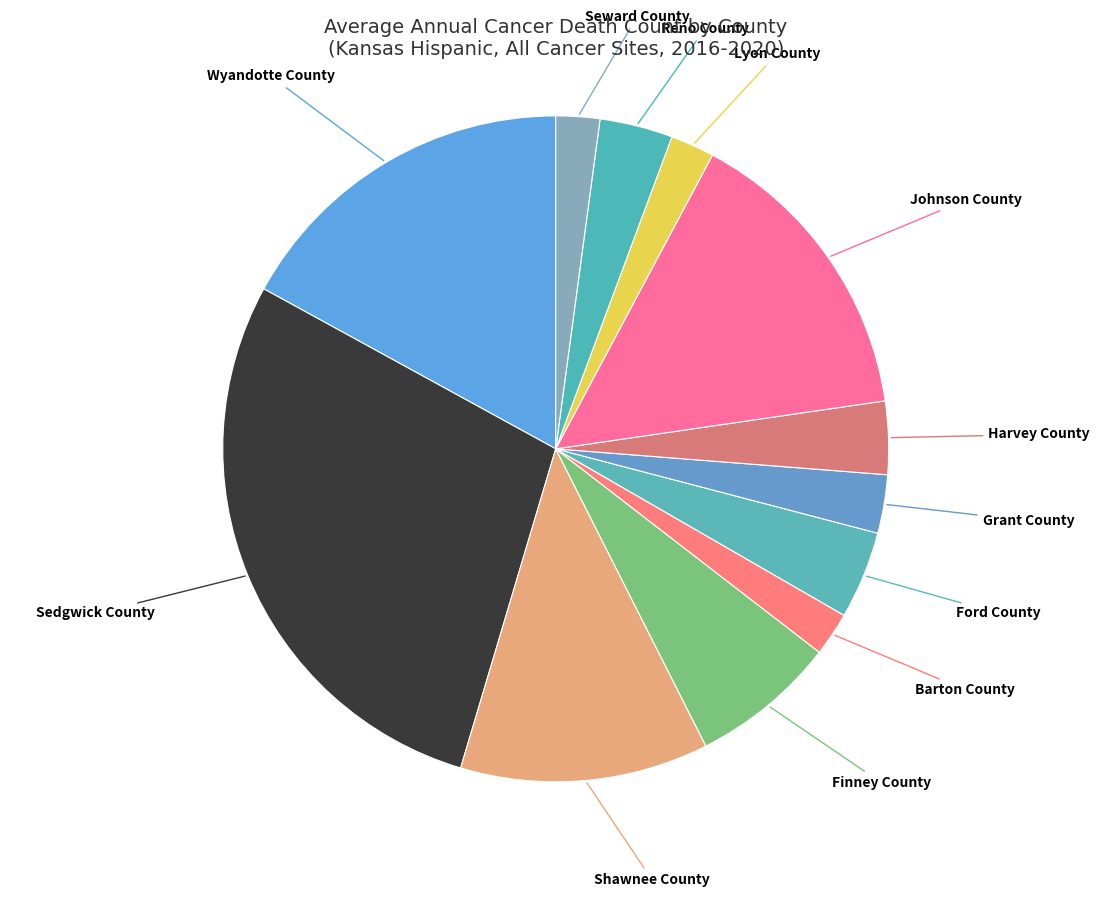

The Wyandotte County slice represents 17% of the pie. True or false?

True